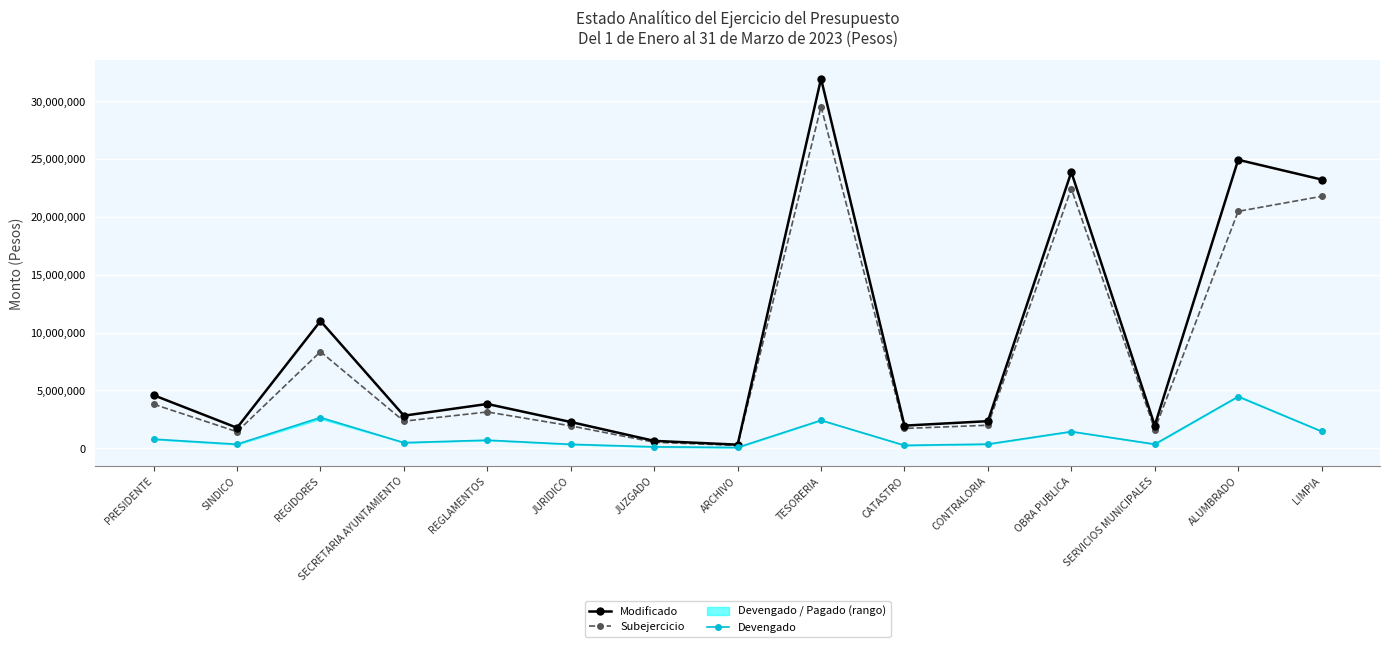

True or false: Subejercicio and Devengado cross at least once.

False